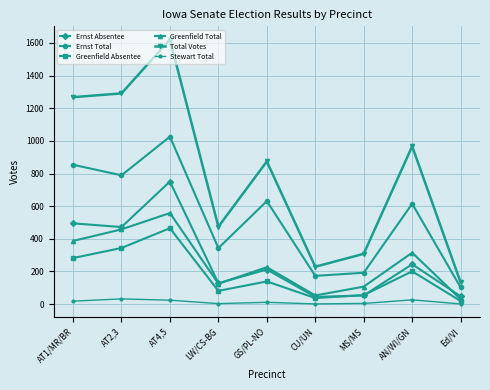

The Ernst Absentee series shows 378 at GS/PL-NO. True or false?

False